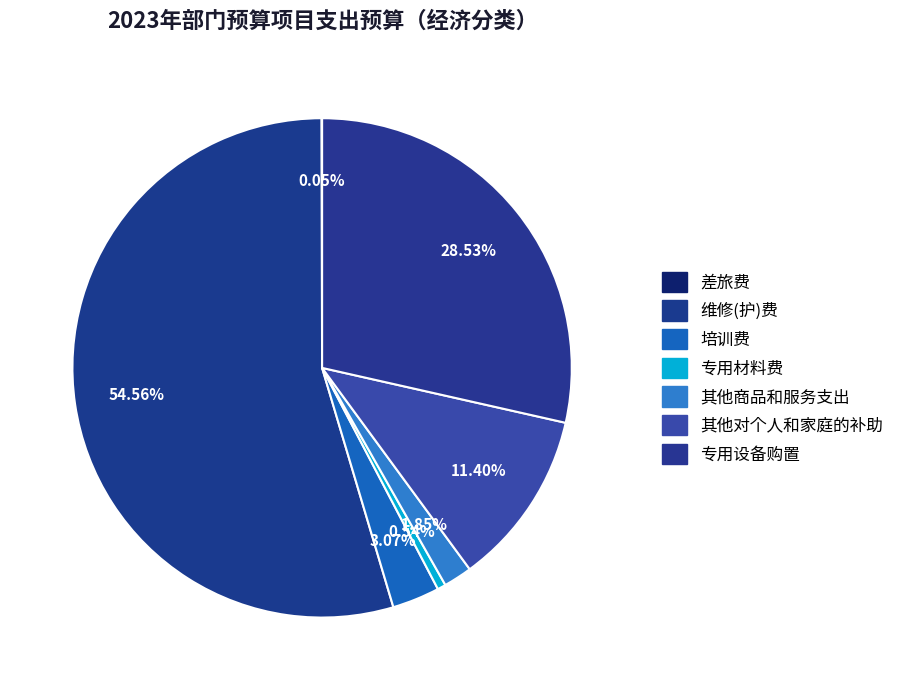

What is the smallest slice in the pie chart?

差旅费